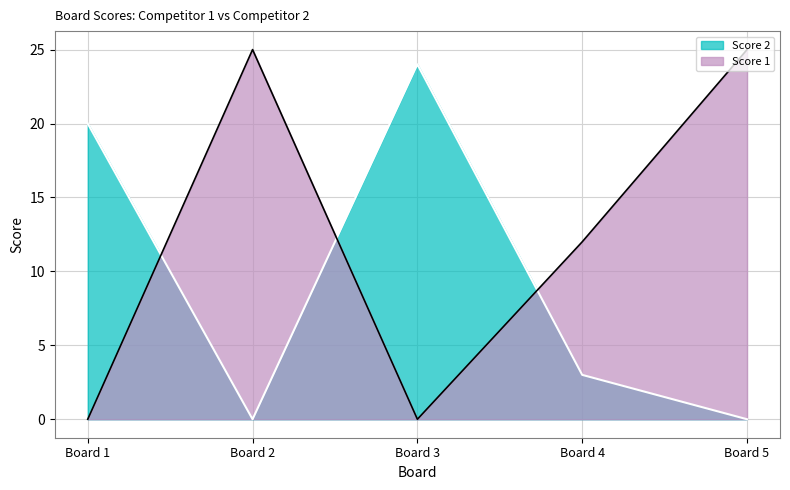

What is the sum of all Score 1 values?

62